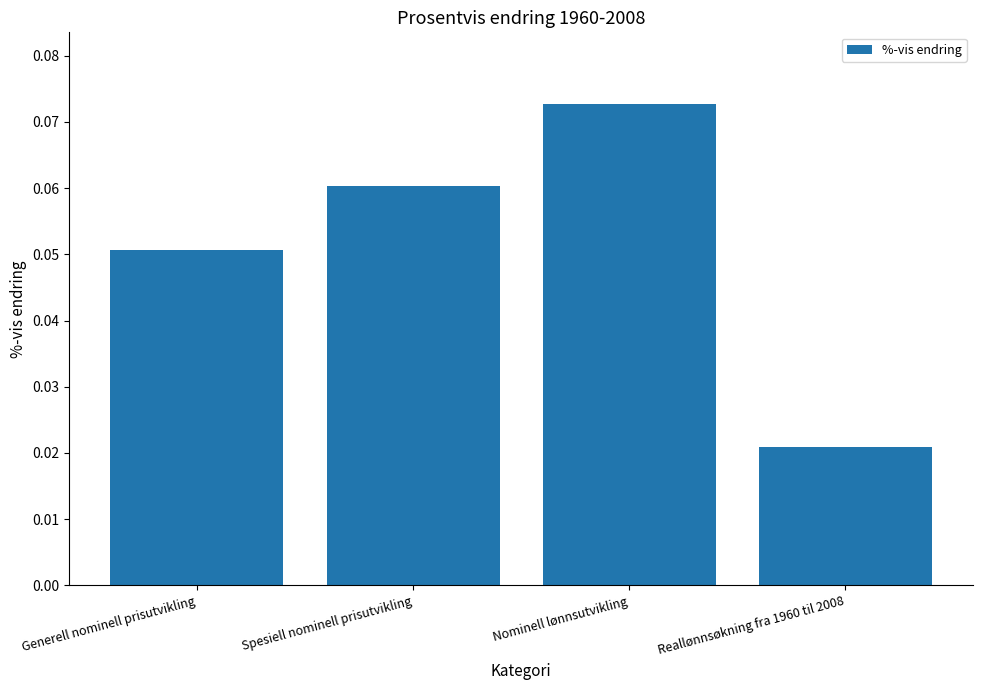

What is the label of the 4th bar from the left?

Reallønnsøkning fra 1960 til 2008